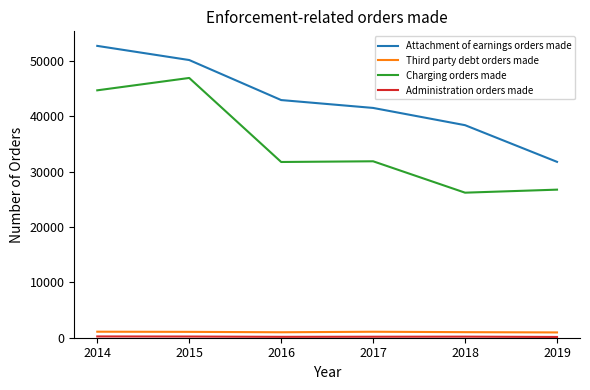

What is the total value across all series at 2017?

74580